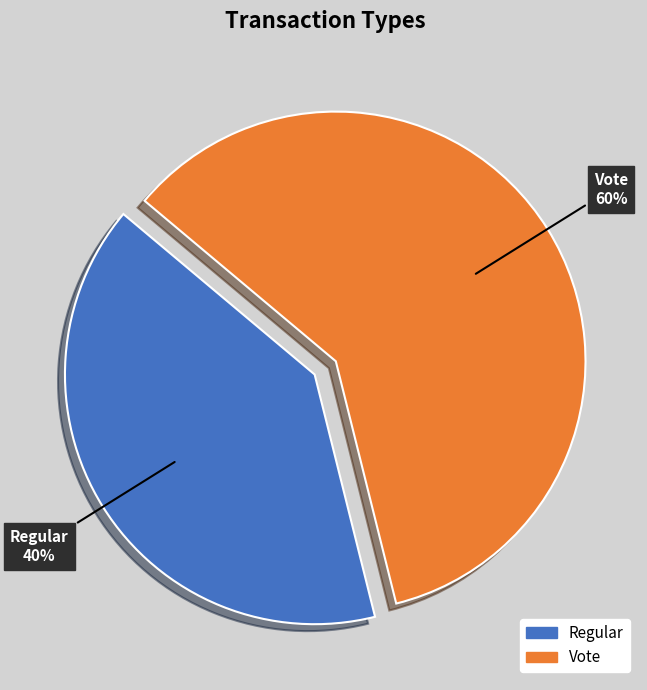

Rank the categories by value from lowest to highest.

Regular, Vote